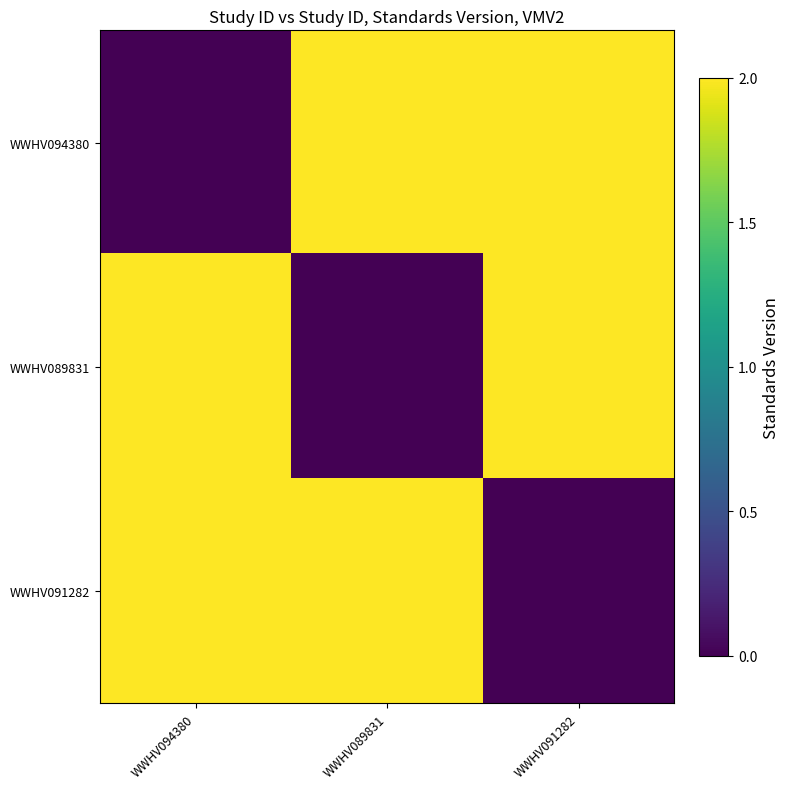

Reading left to right, extract all data points from this chart.

WWHV094380: WWHV094380=0	WWHV089831=2	WWHV091282=2
WWHV089831: WWHV094380=2	WWHV089831=0	WWHV091282=2
WWHV091282: WWHV094380=2	WWHV089831=2	WWHV091282=0